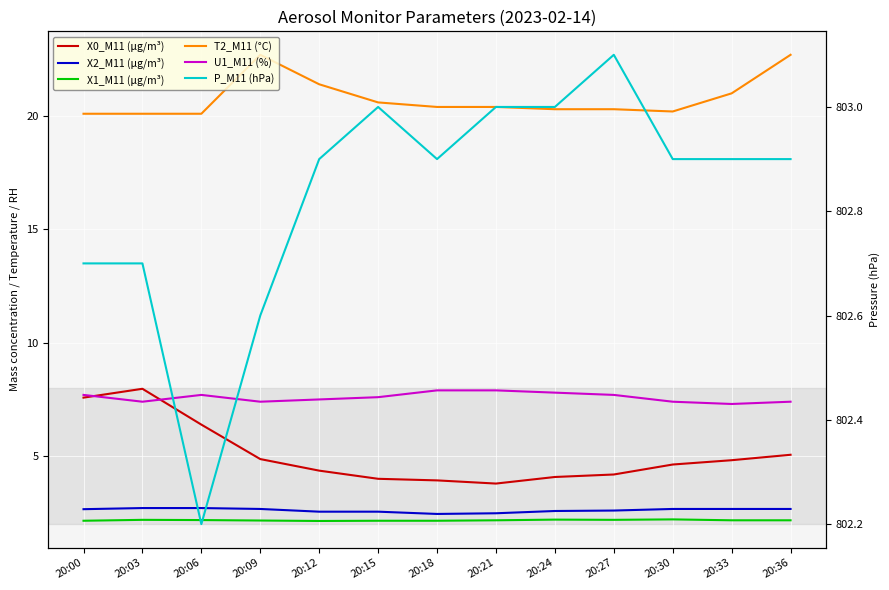

True or false: P_M11 (hPa) and U1_M11 (%) intersect in this chart.

False